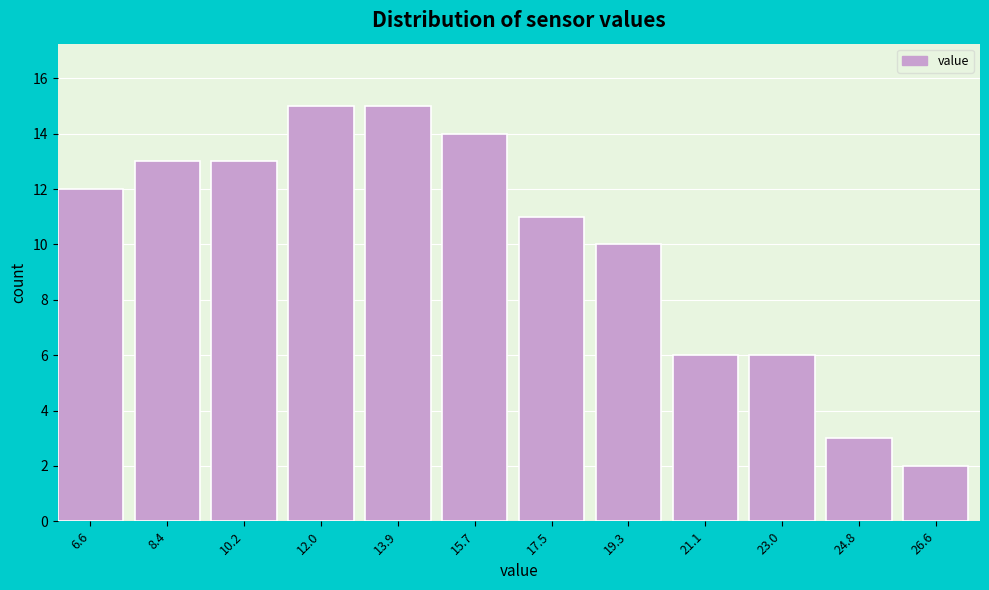

Reading right to left, what are all the values shown in this chart?

2	3	6	6	10	11	14	15	15	13	13	12